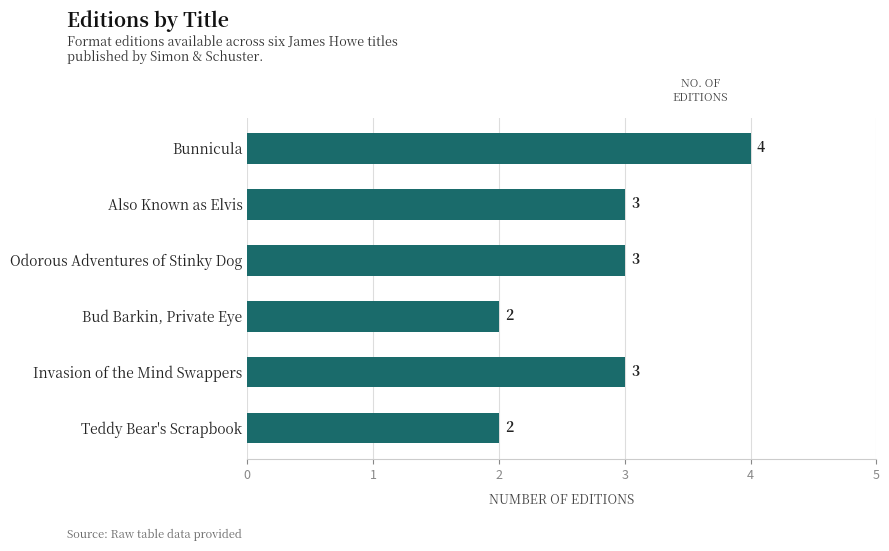

The value at Teddy Bear's Scrapbook is 2. True or false?

True